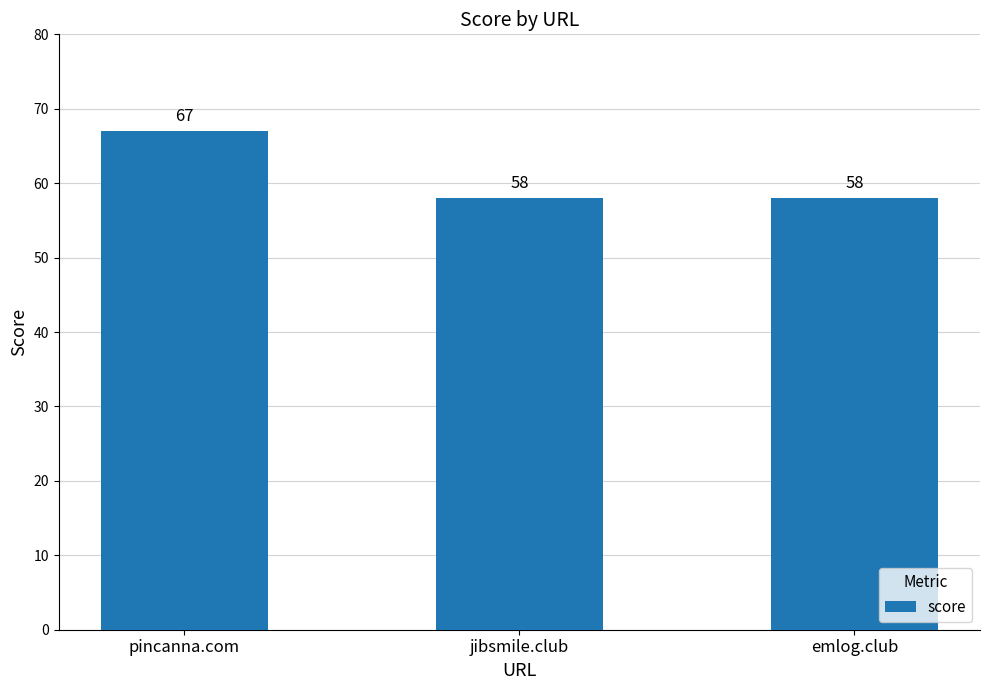

What is the average value?

61